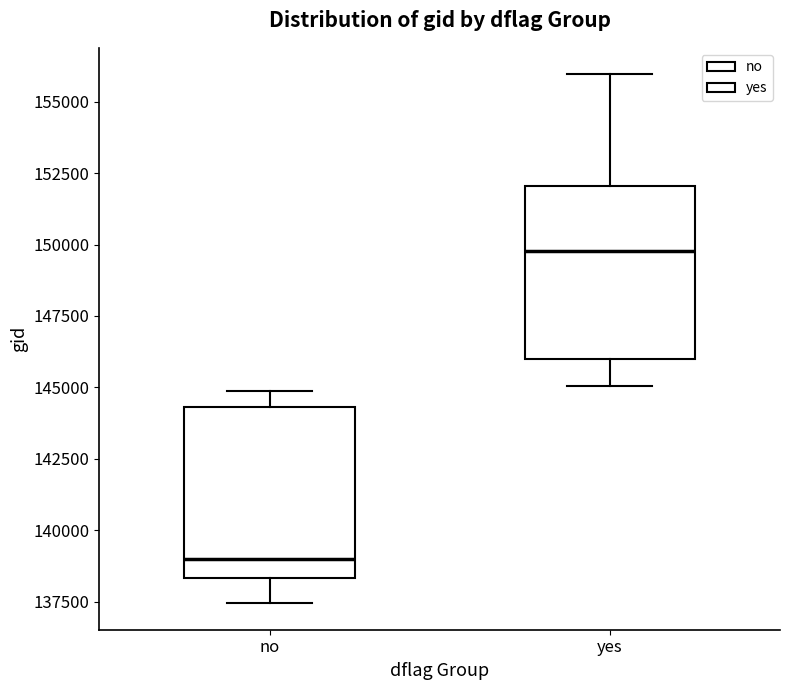

Reading left to right, transcribe this box plot: for each box, give where its median line is, the range the box spans, and where its two whiskers end, as read against the y-axis. The values are not printed on the chart, so give them approximately, as read against the axis.

no: median 139000, box 138500 to 144500, whiskers 137500 to 145000
yes: median 150000, box 146000 to 152000, whiskers 145000 to 156000